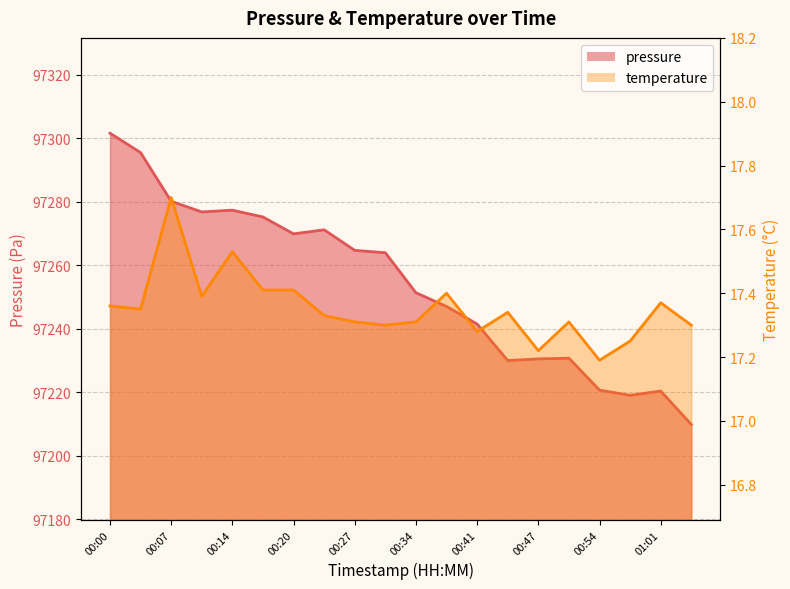

Where is temperature nearest to the value 17?

00:54